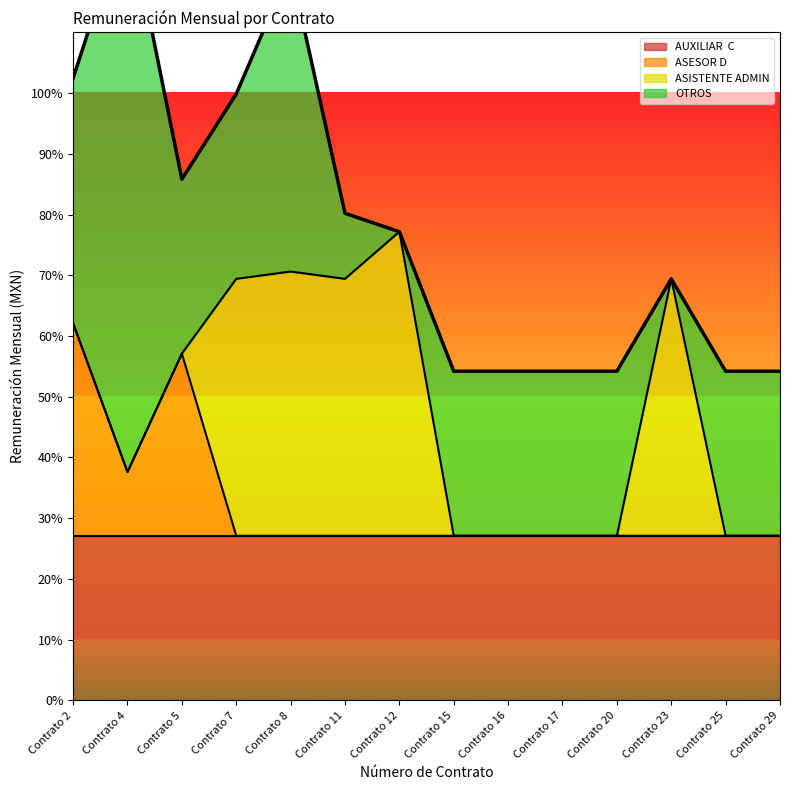

Does the chart have visible grid lines?

No